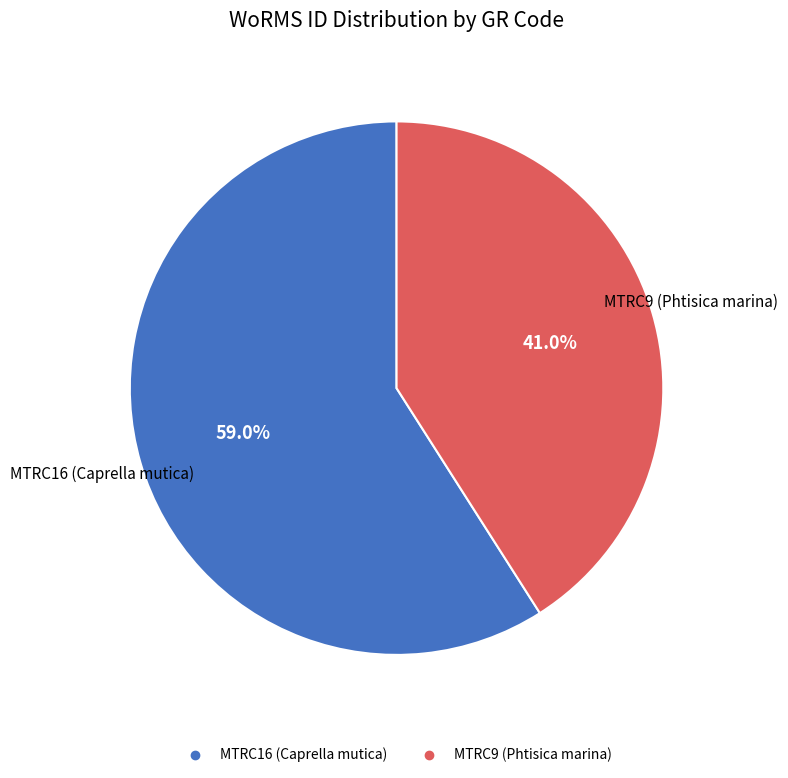

True or false: MTRC16 (Caprella mutica) accounts for 44% of the total.

False